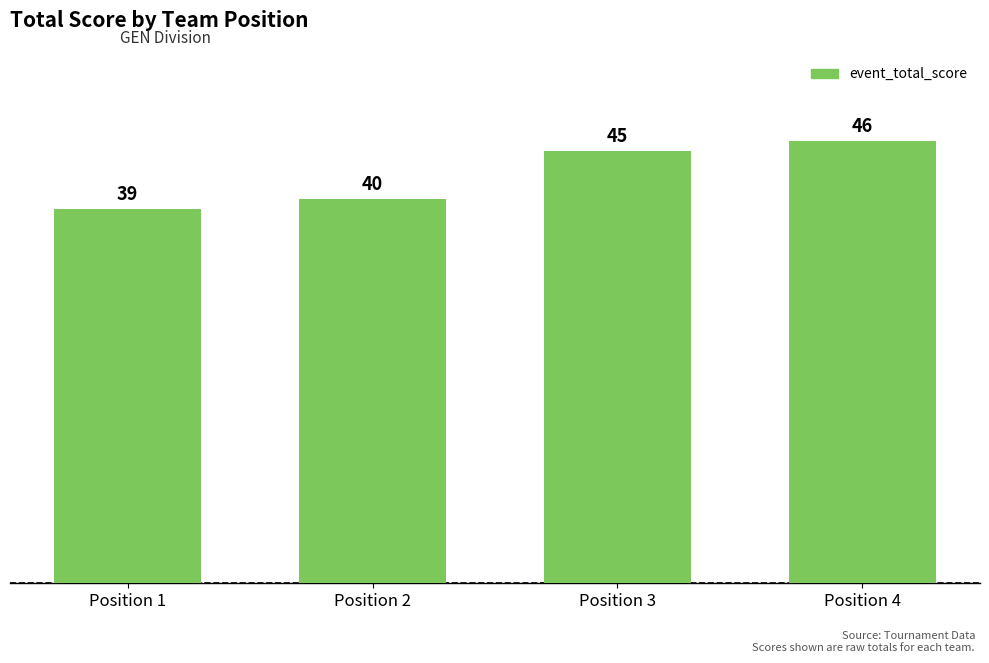

Reading right to left, transcribe all the data shown in this chart.

Position 4=46	Position 3=45	Position 2=40	Position 1=39